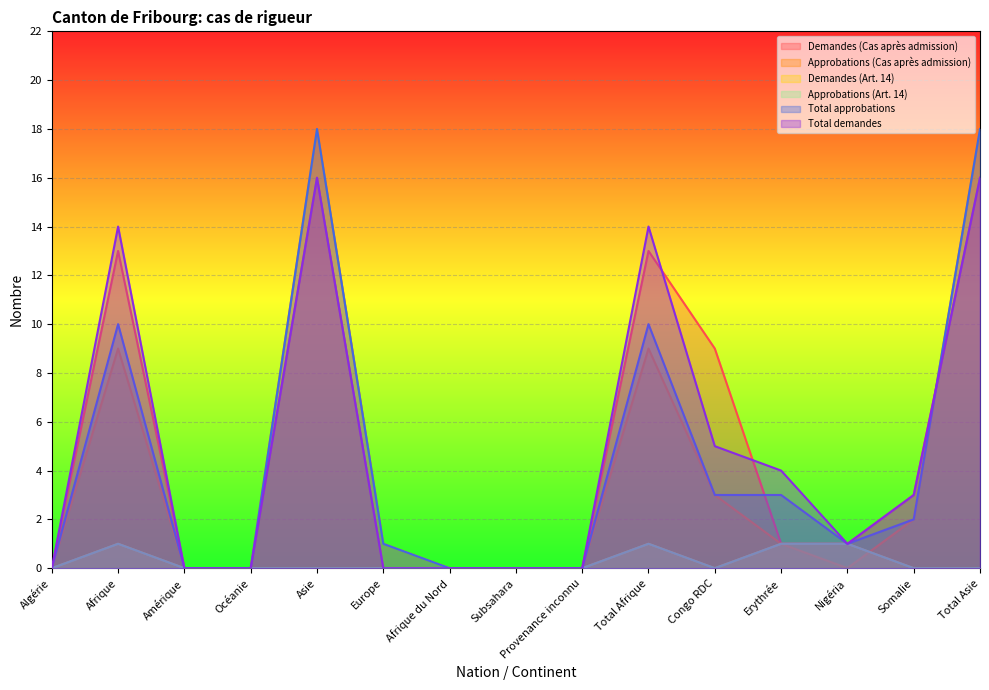

True or false: Total approbations and Total demandes intersect in this chart.

True